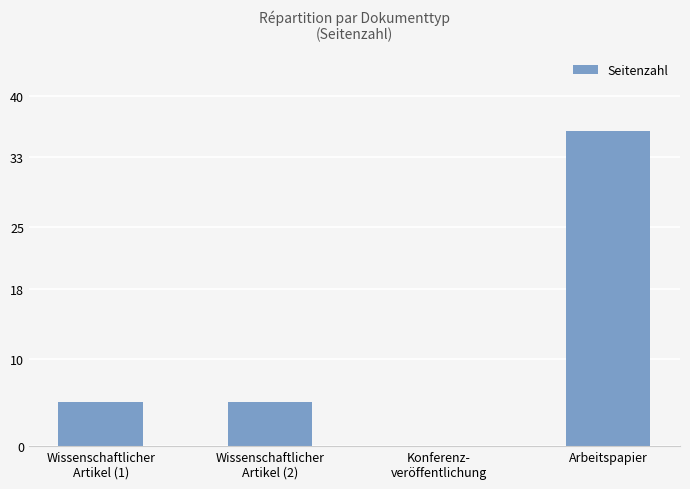

Which label corresponds to the largest value in the chart?

Arbeitspapier